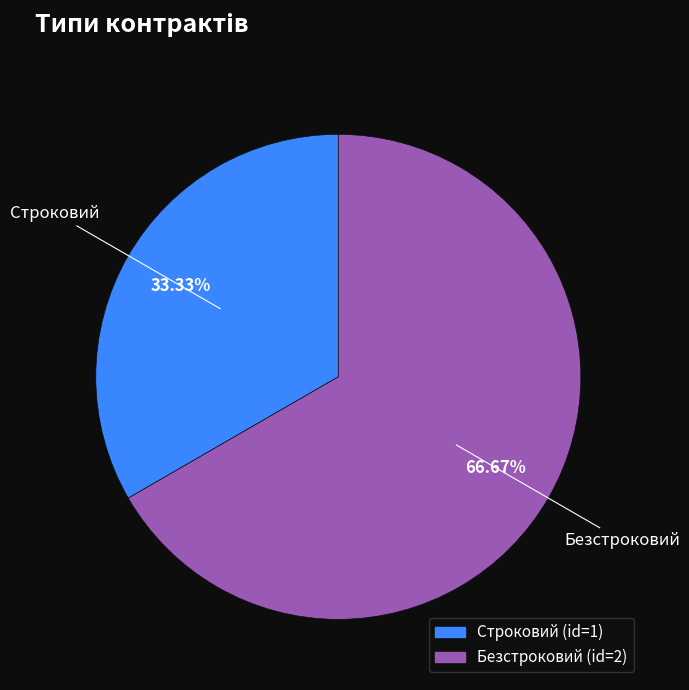

Approximately how many times larger is the value at Строковий compared to Безстроковий?

0.5